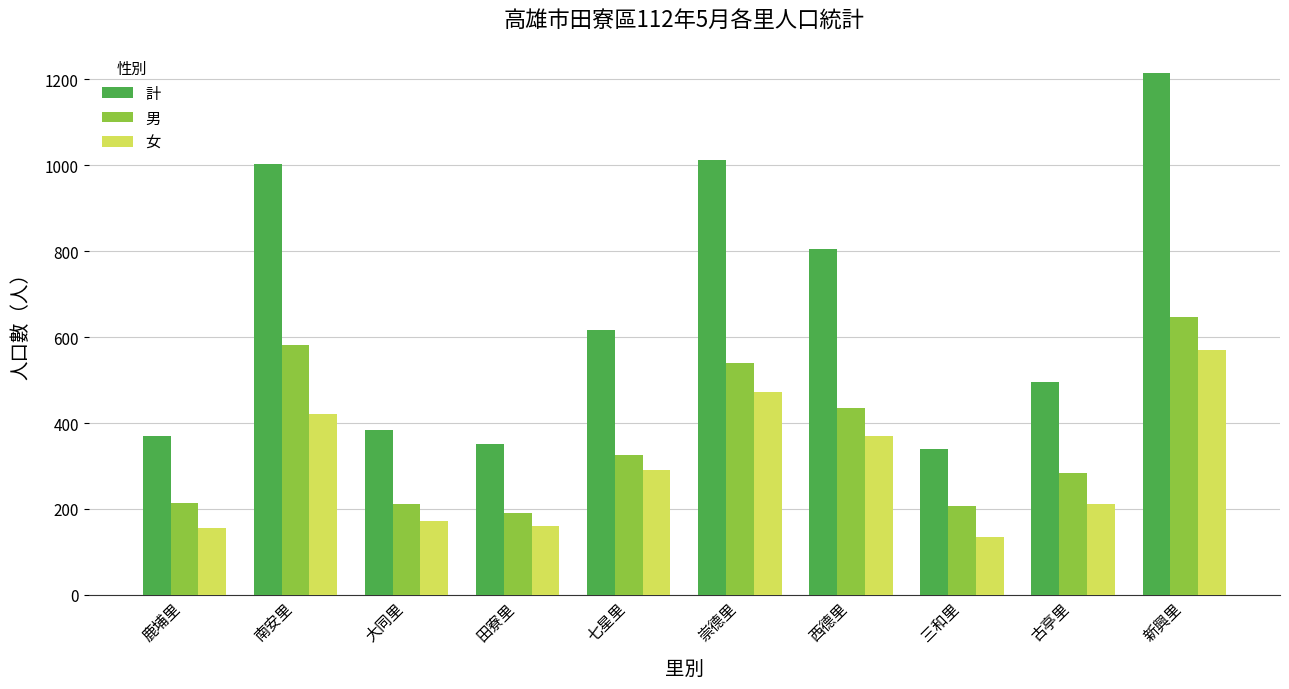

Which category has the highest value across all series?

新興里